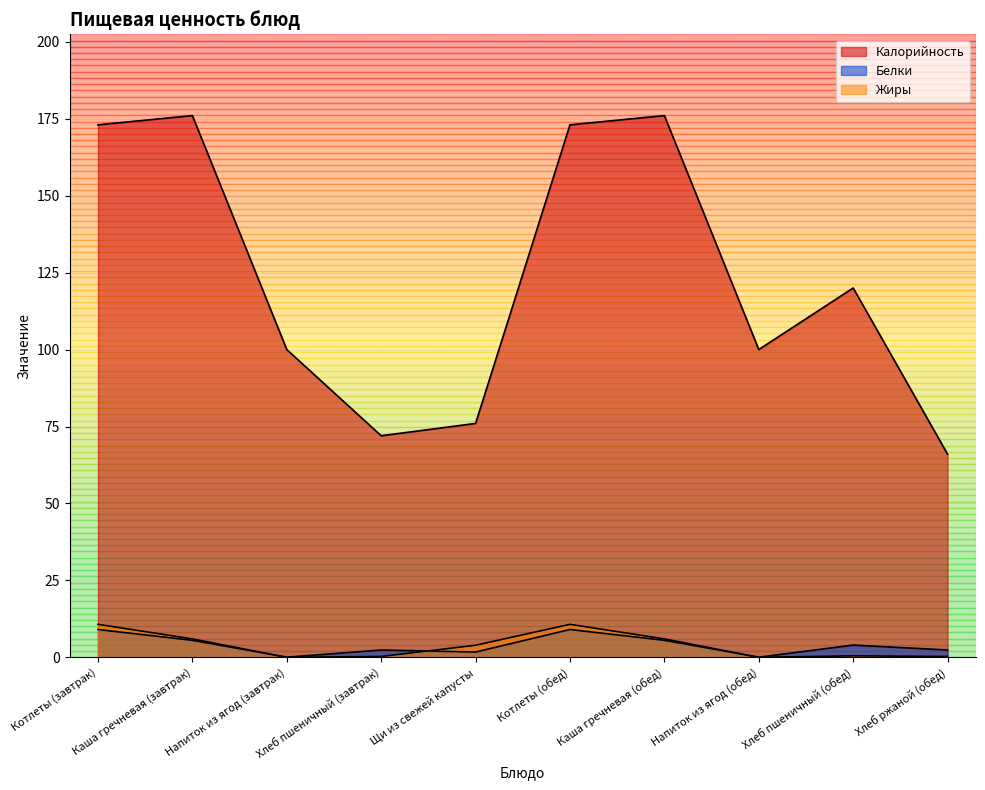

Where is Жиры nearest to the value 5?

Каша гречневая (завтрак)